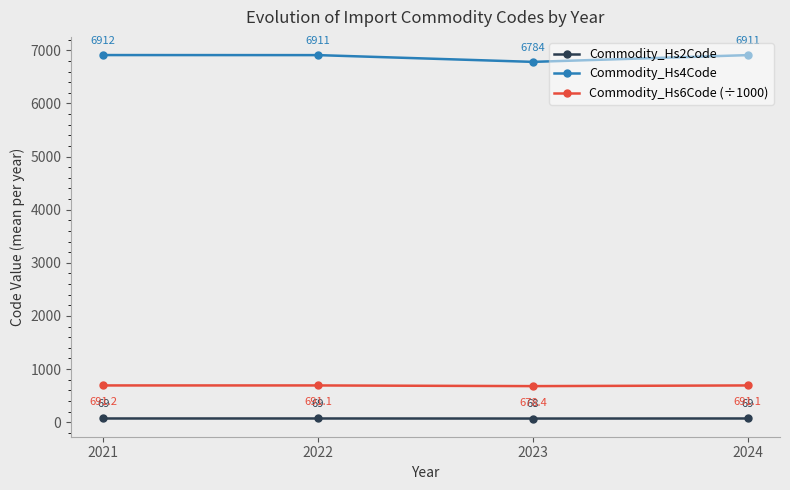

At which label does Commodity_Hs6Code (÷1000) first exceed 691?

2021